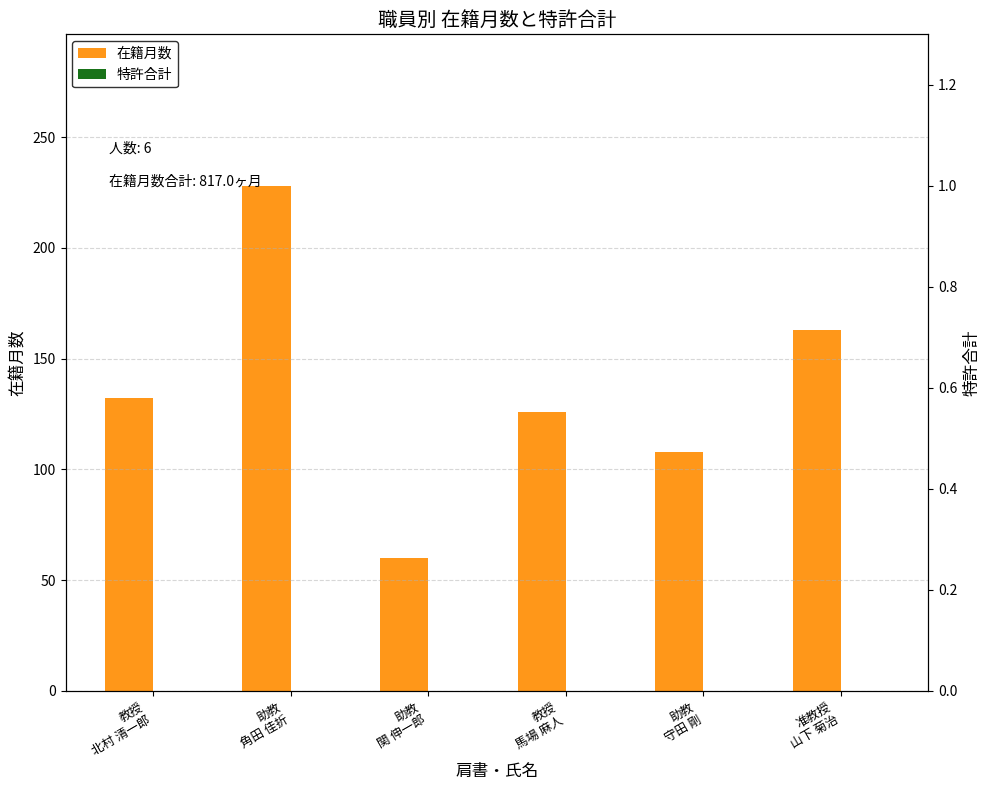

Does the chart contain any negative values?

No